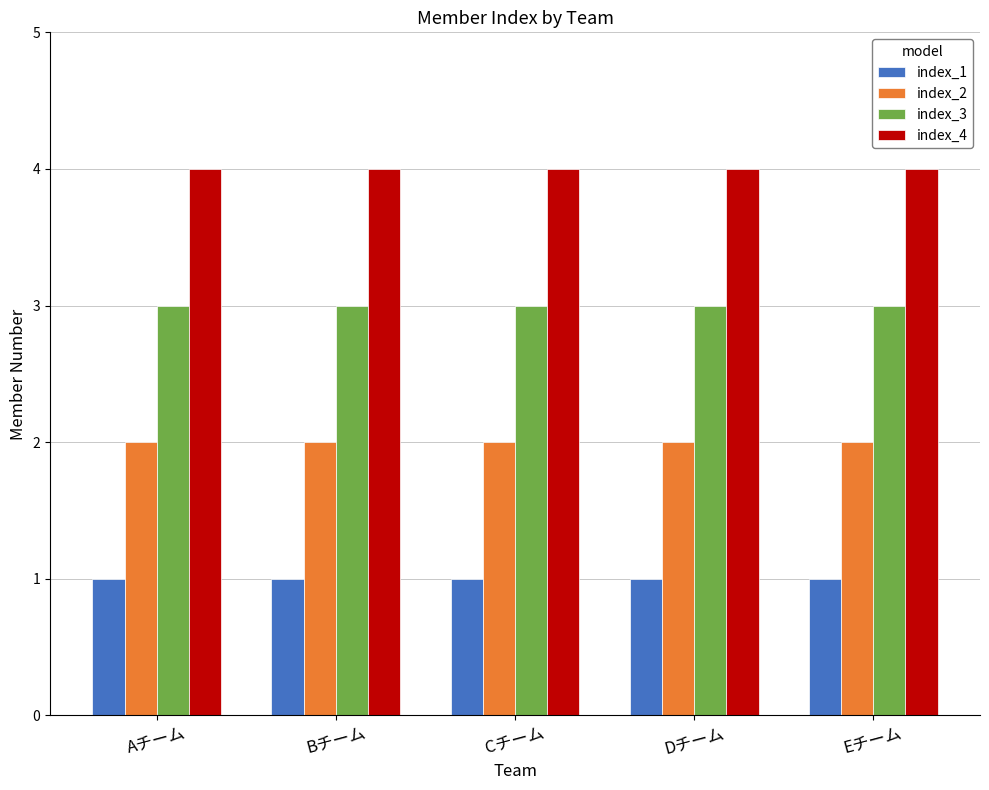

What is the difference between the highest and lowest values at Bチーム?

3